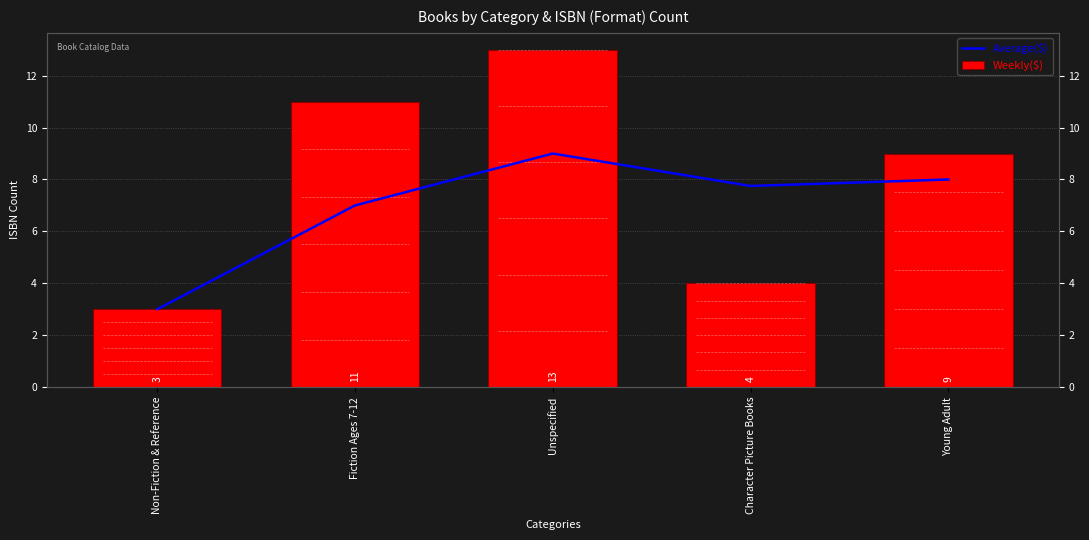

What is the difference between the highest and lowest values at Unspecified?

4.0